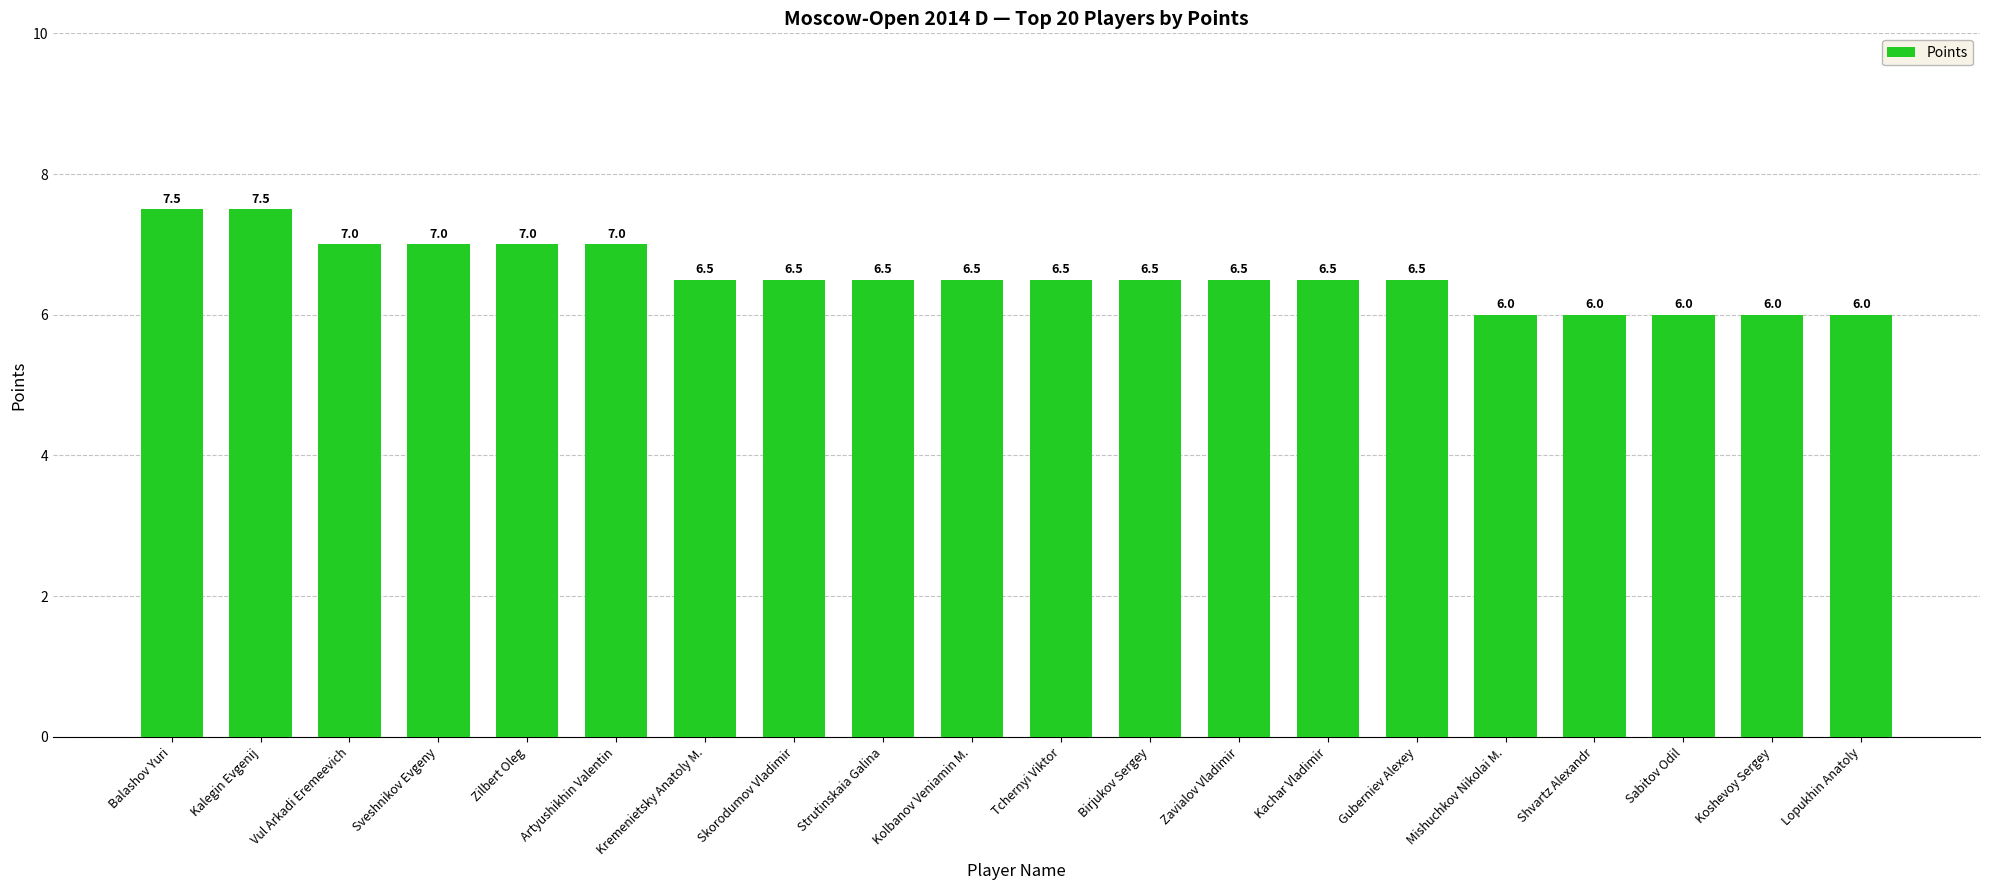

What value does the data have at Shvartz Alexandr?

6.0